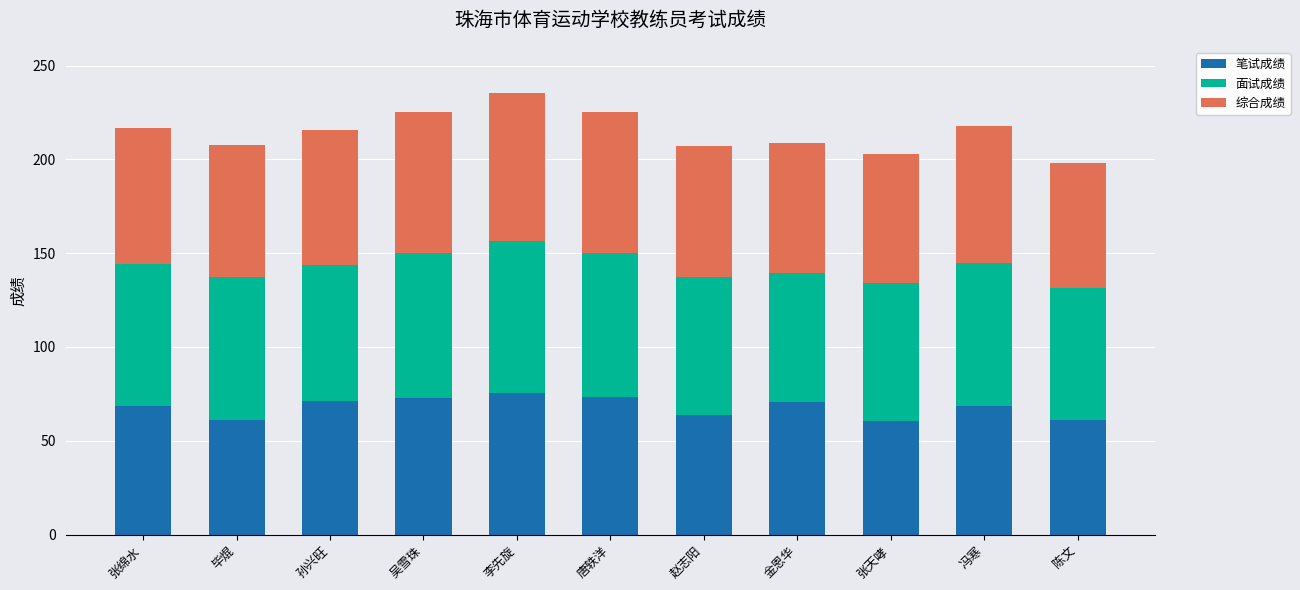

What is the lowest value of the 笔试成绩 series?

60.7